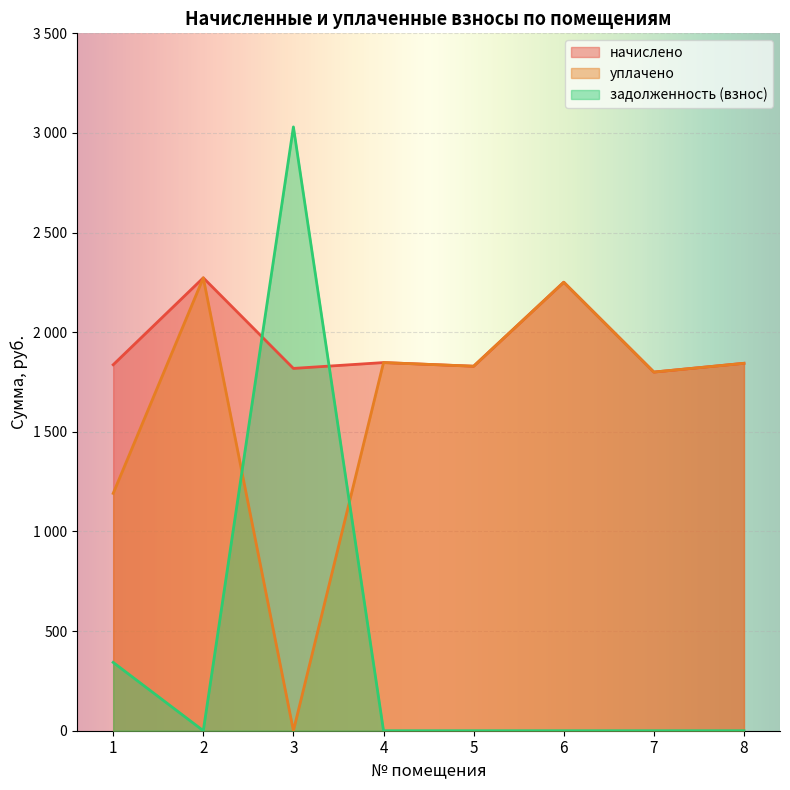

What is the difference between the maximum and second lowest values in the начислено series?

454.6